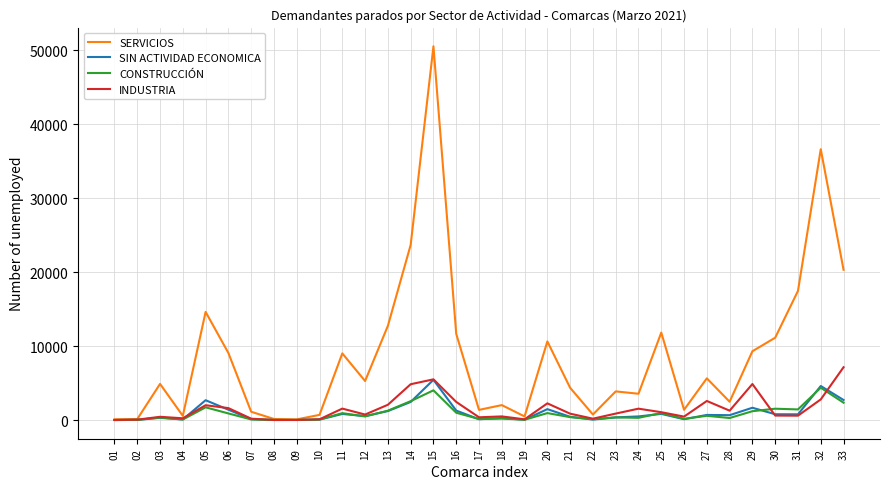

Which series changed the most between 30 and 33?

SERVICIOS